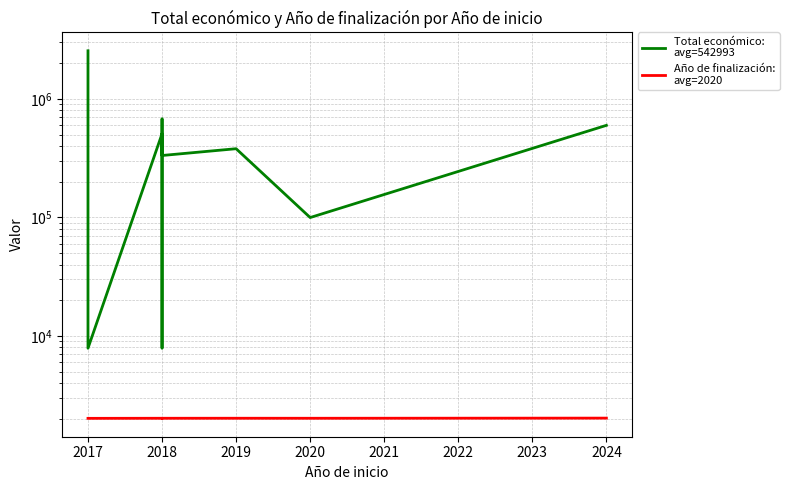

Which series has the largest range (max minus min)?

Total económico:
avg=542993